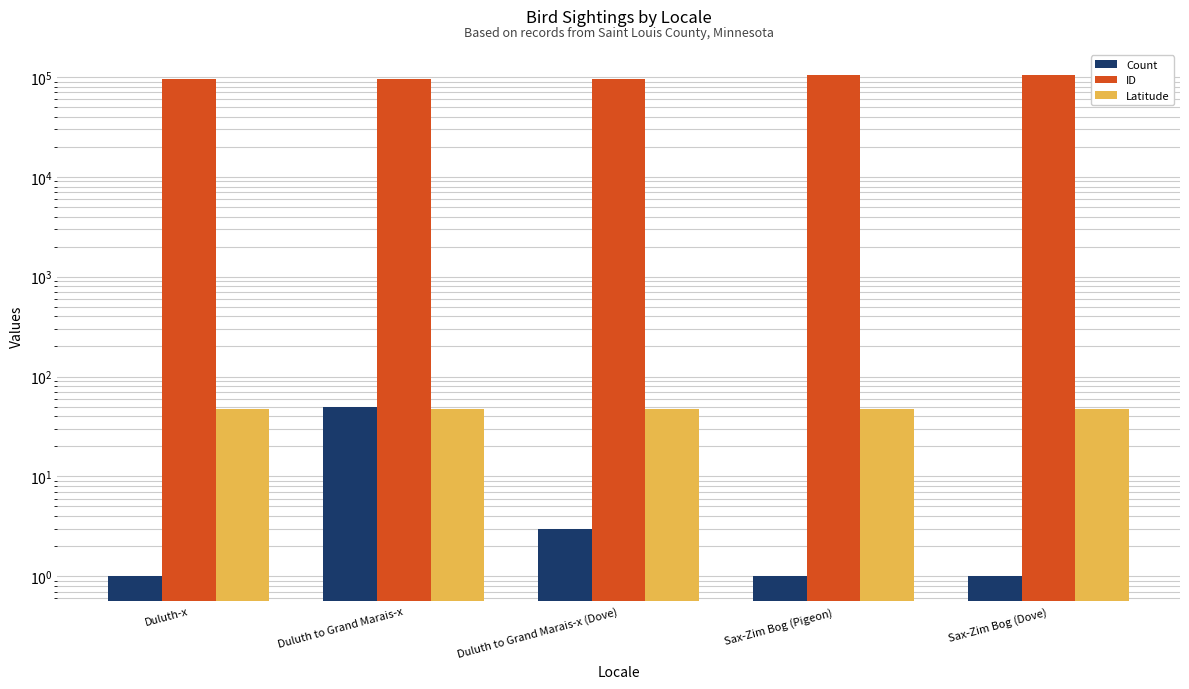

Read the ID value at Sax-Zim Bog (Pigeon).

105025.0